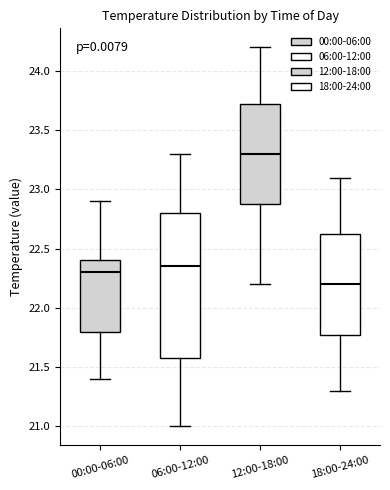

Reading left to right, read every box against the y-axis: the position of its median line, the range the box covers, and the ends of its whiskers. The values are not printed on the chart, so give them approximately, as read against the axis.

00:00-06:00: median 22.30, box 21.80 to 22.40, whiskers 21.40 to 22.90
06:00-12:00: median 22.35, box 21.60 to 22.80, whiskers 21.00 to 23.30
12:00-18:00: median 23.30, box 22.90 to 23.75, whiskers 22.20 to 24.20
18:00-24:00: median 22.20, box 21.80 to 22.65, whiskers 21.30 to 23.10